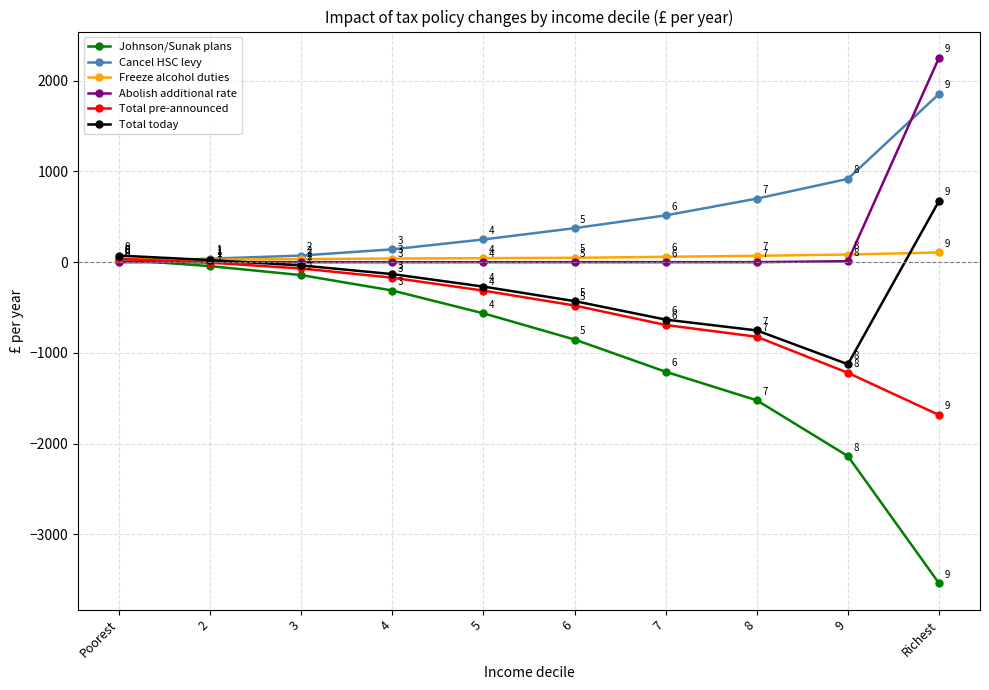

Is this an area chart (filled region under the line)?

No